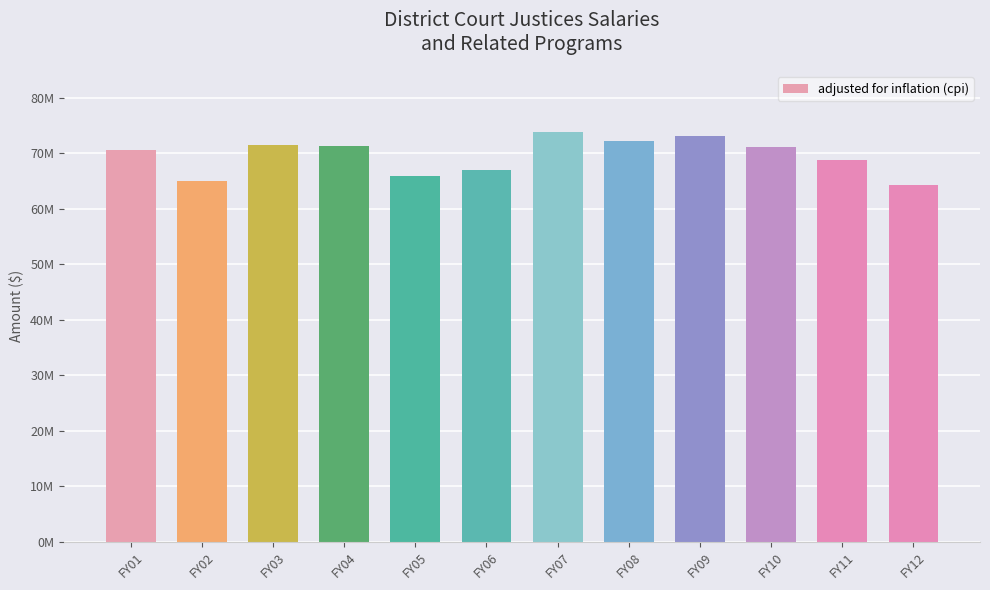

Does the chart contain any negative values?

No